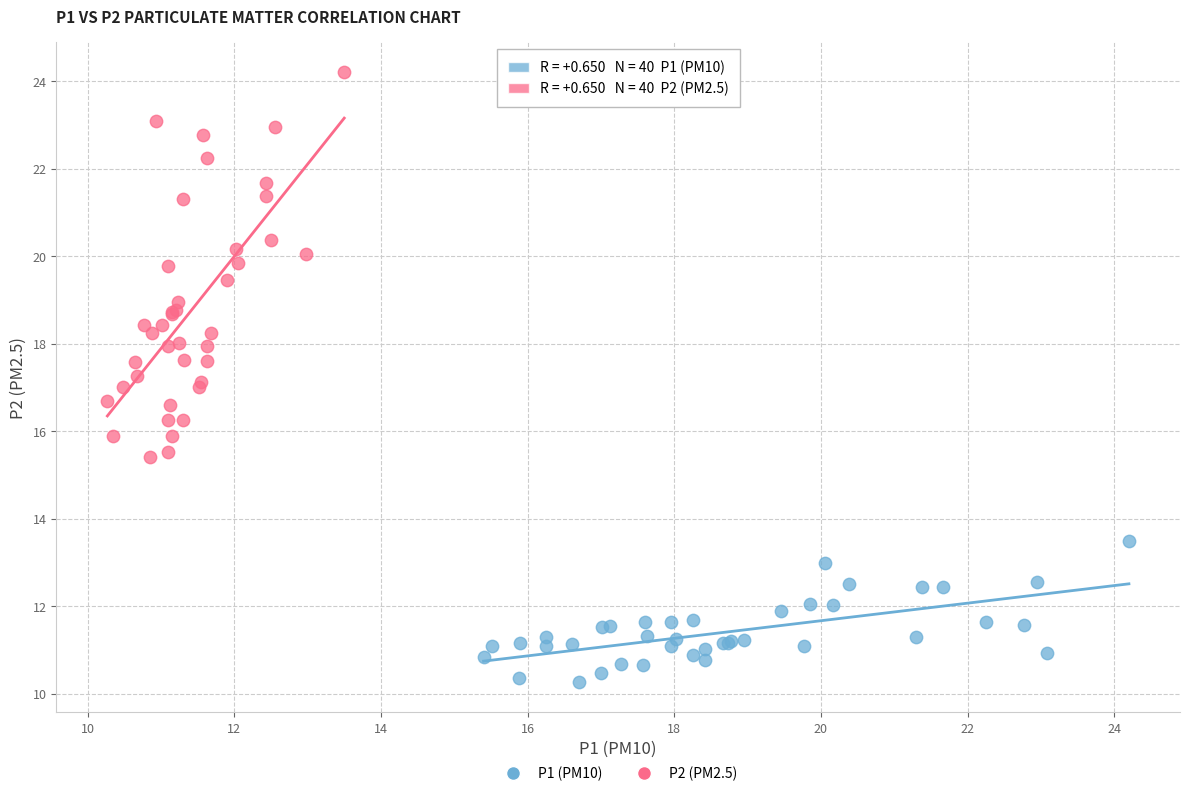

Which series contains the lowest Y value?

P1 (PM10)